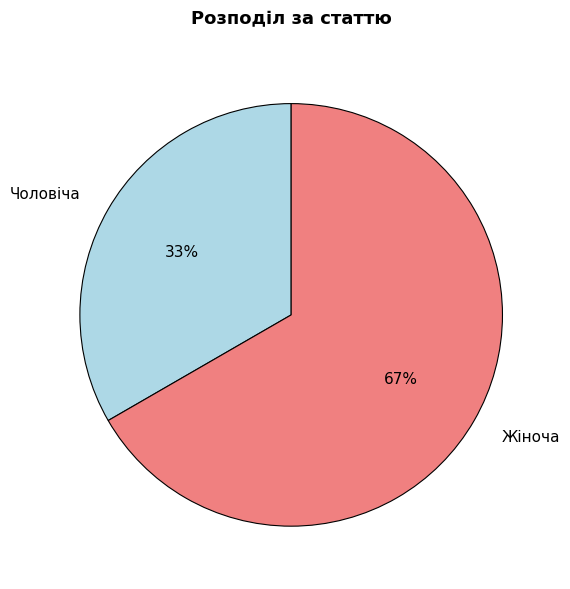

Which has a higher value, Жіноча or Чоловіча?

Жіноча